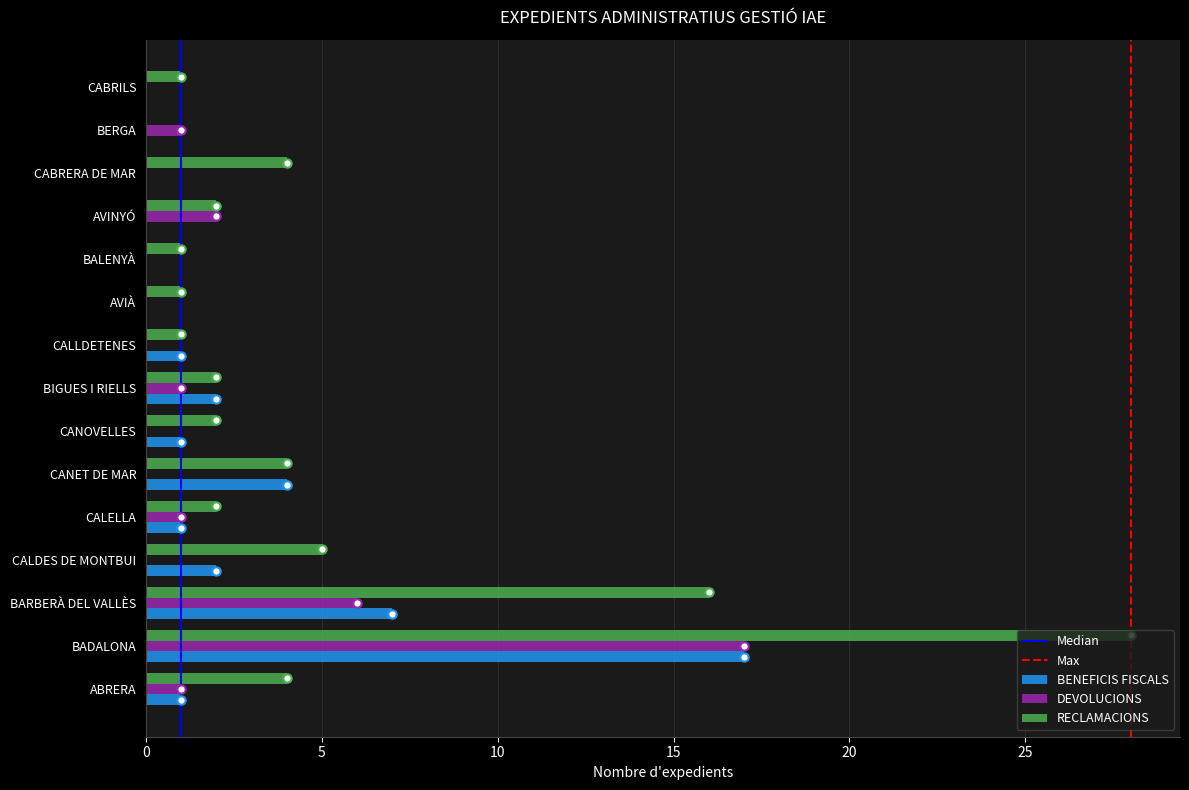

What is the sum of all DEVOLUCIONS values?

29